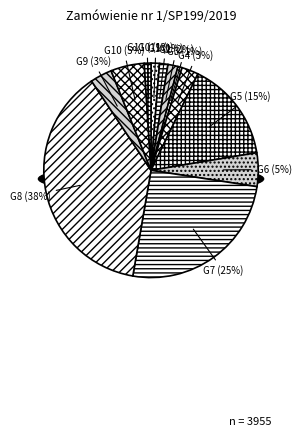

How many segments does this pie chart have?

12